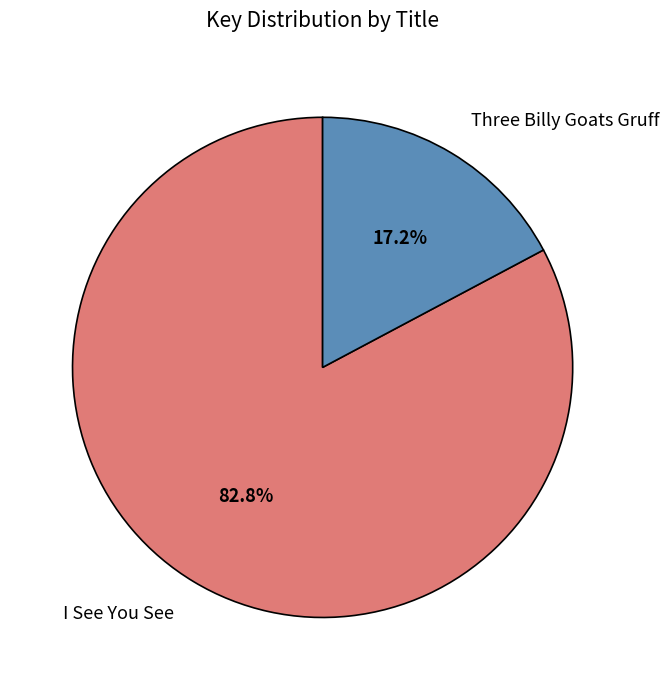

To the nearest percent, what percentage of the pie is Three Billy Goats Gruff?

17%